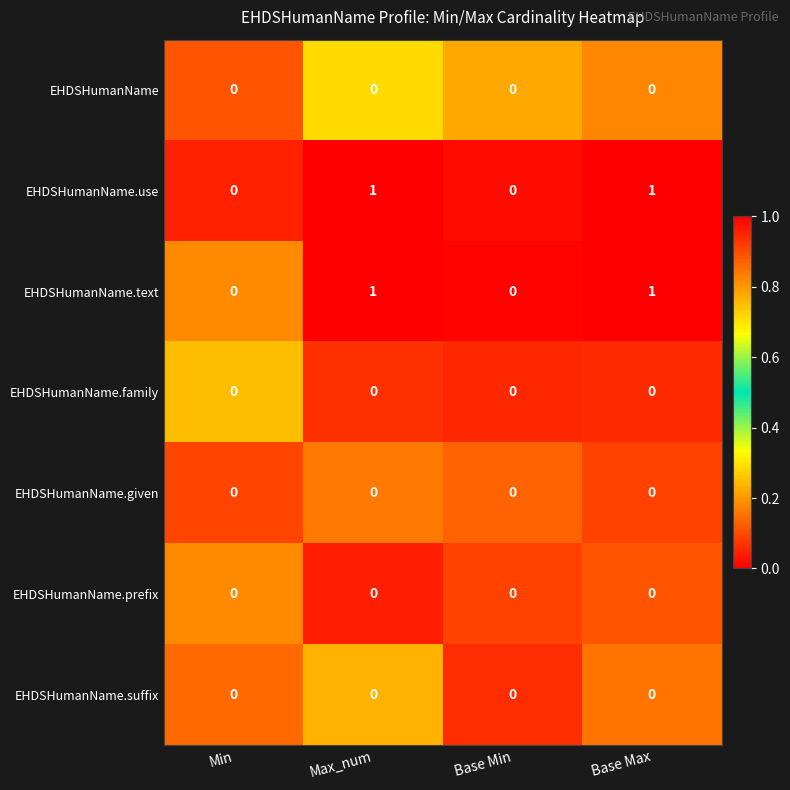

The value of EHDSHumanName.use at Base Min is 1. True or false?

False